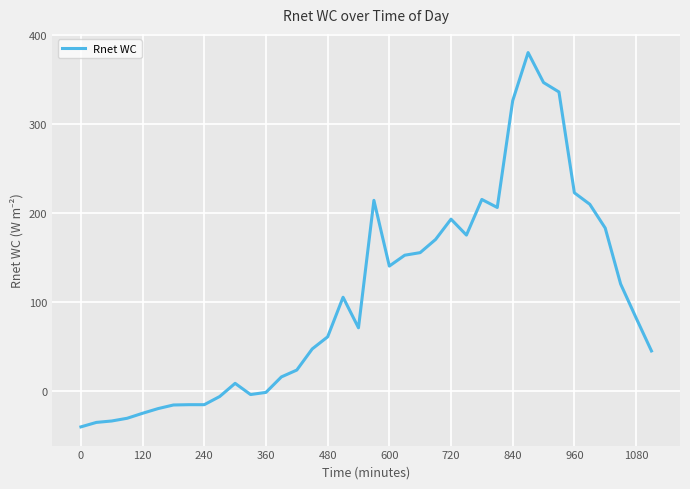

What is the maximum value shown in the chart?

380.3